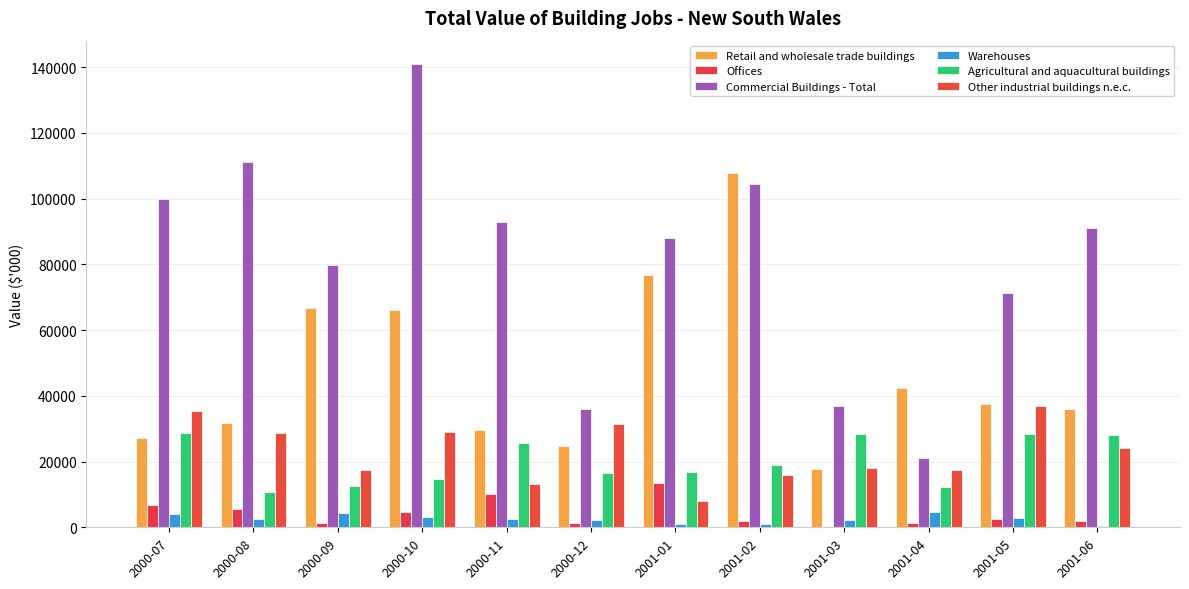

How many data points does each series have?

12